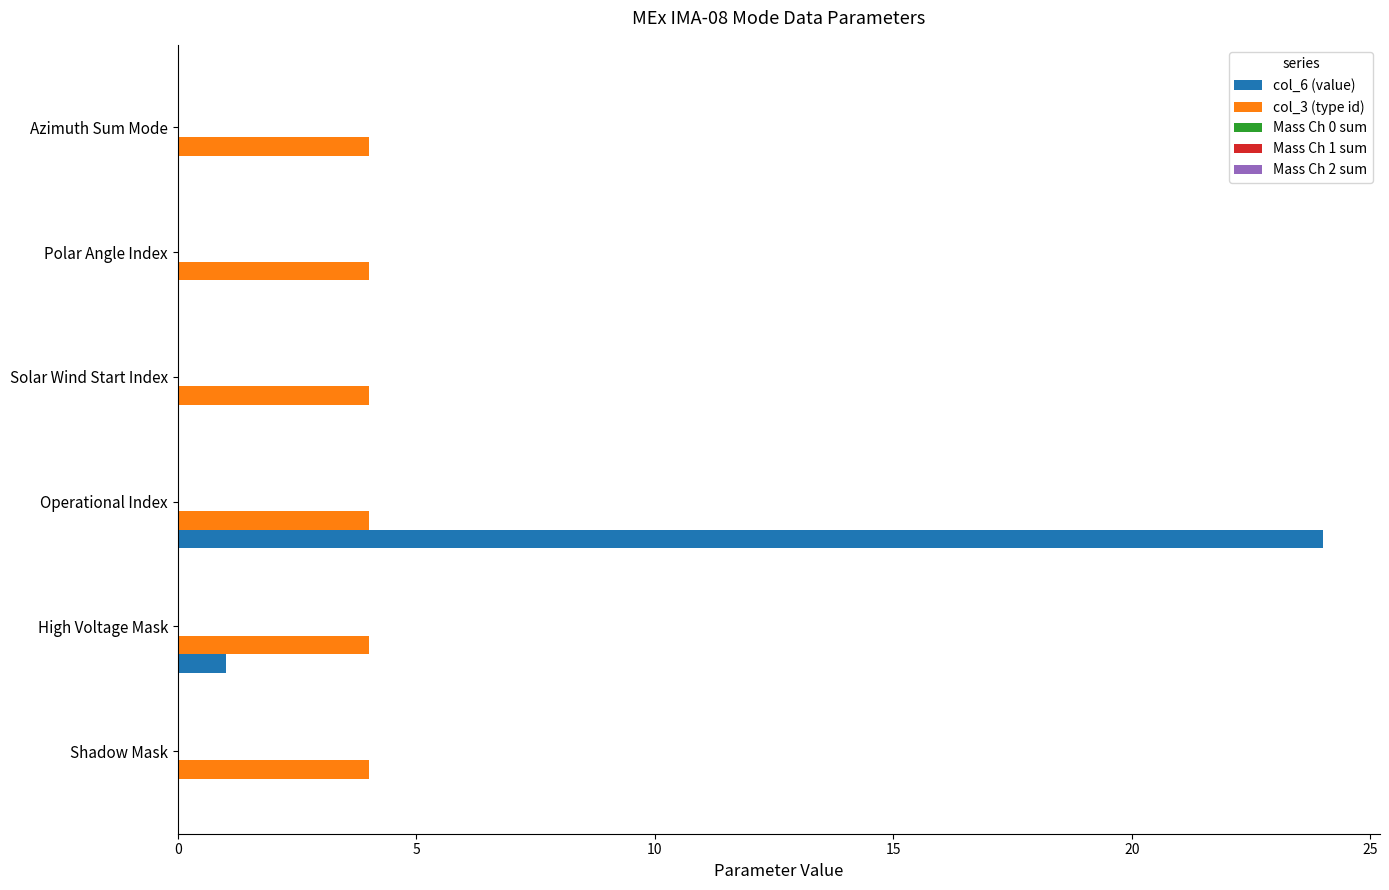

What is the sum of the col_3 (type id) values at Solar Wind Start Index and Shadow Mask?

8